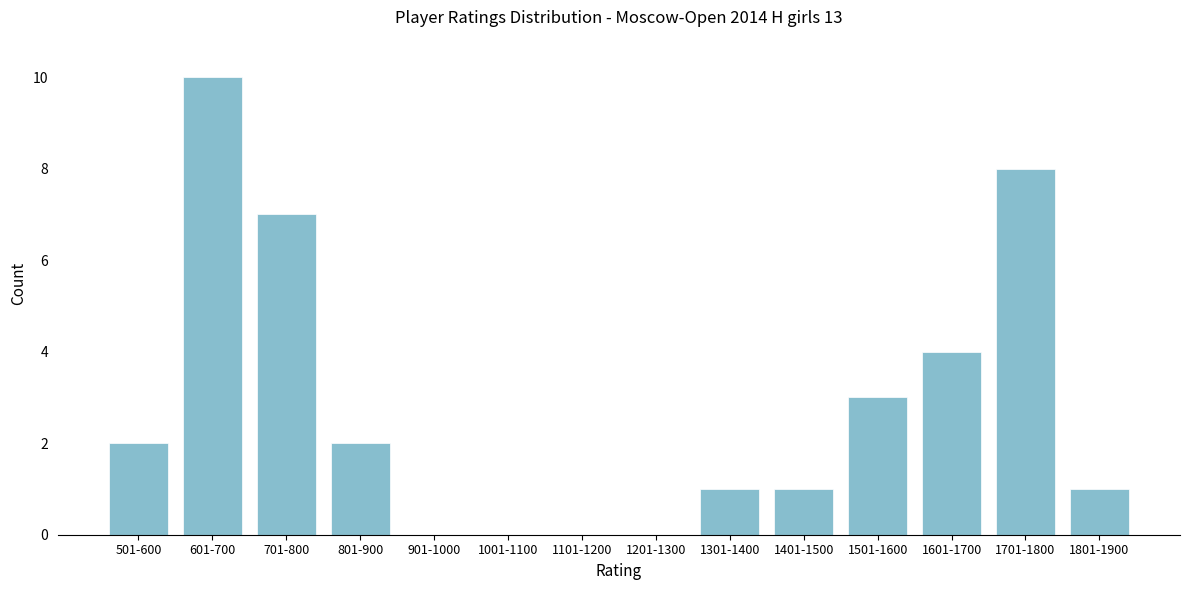

Reading left to right, list all the values displayed in this chart.

501-600=2	601-700=10	701-800=7	801-900=2	901-1000=0	1001-1100=0	1101-1200=0	1201-1300=0	1301-1400=1	1401-1500=1	1501-1600=3	1601-1700=4	1701-1800=8	1801-1900=1